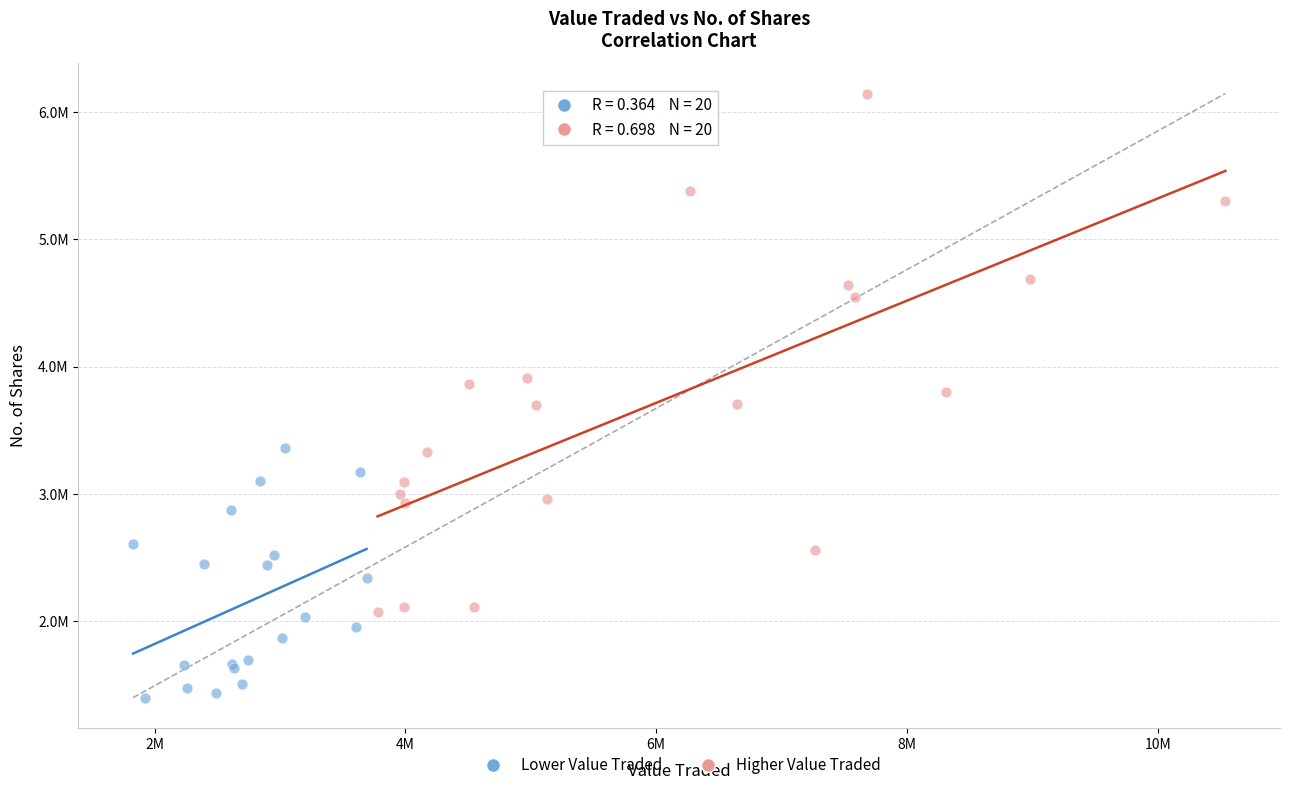

Which series contains the lowest Y value?

Lower Value Traded